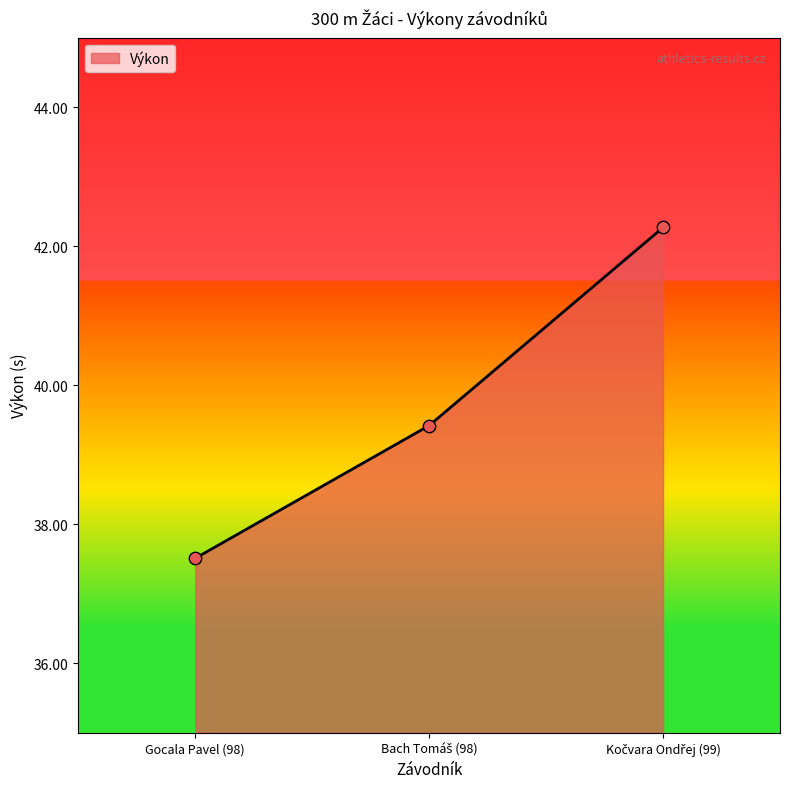

What is the difference between the maximum and minimum values?

4.8